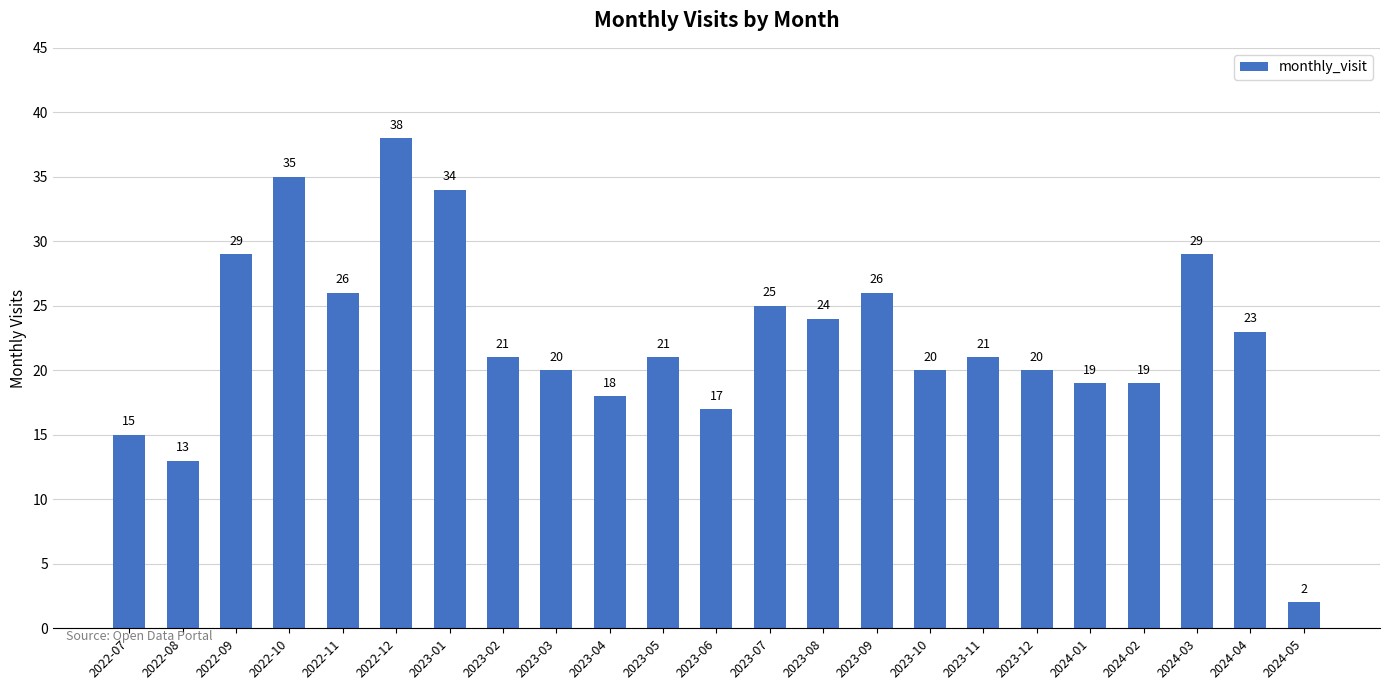

The chart shows a value of 29 at 2024-03. True or false?

True